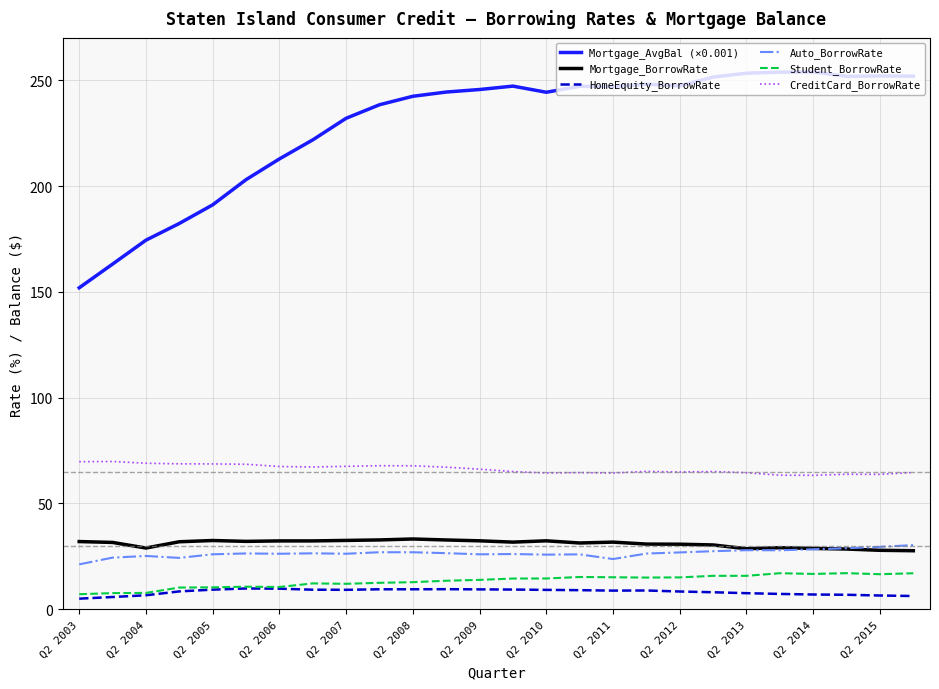

What is the sum of all Mortgage_AvgBal (×0.001) values?

5952.4